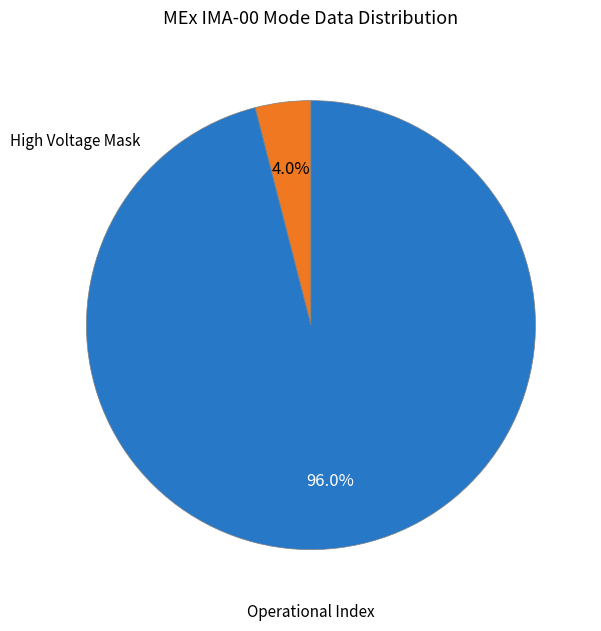

To the nearest percent, what percentage of the pie is Operational Index?

96%